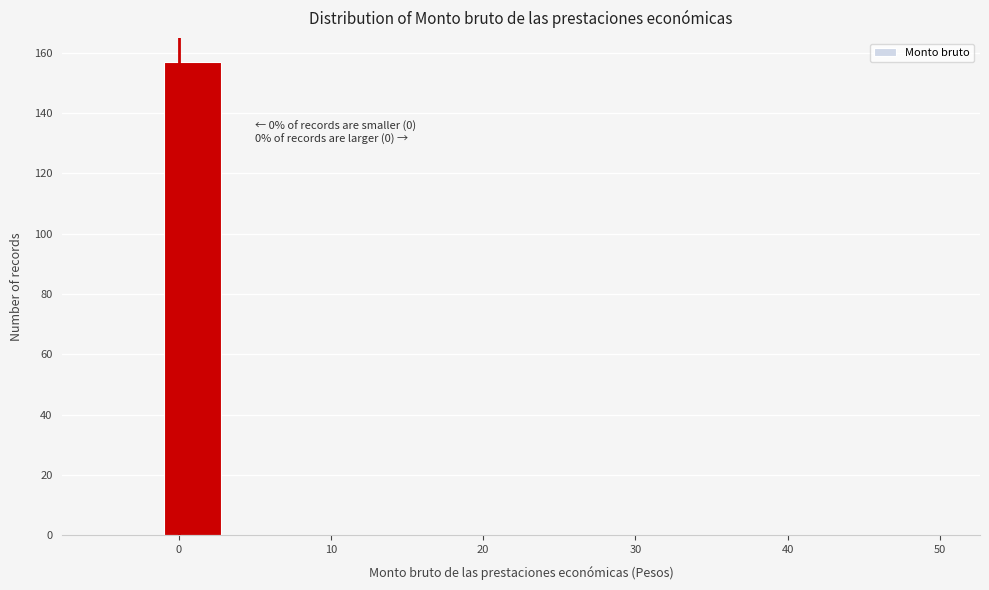

Read against the x-axis, roughly where is the centre of the tallest bar?

1